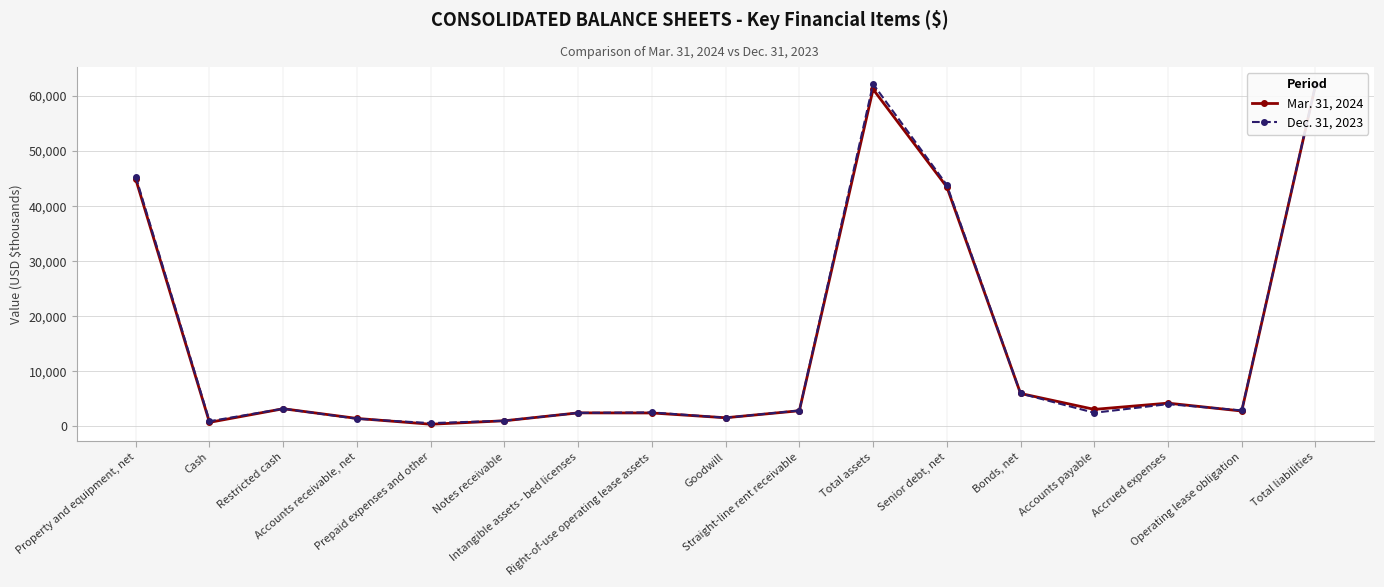

Is it true that Dec. 31, 2023 equals 1403 at Accounts receivable, net?

True